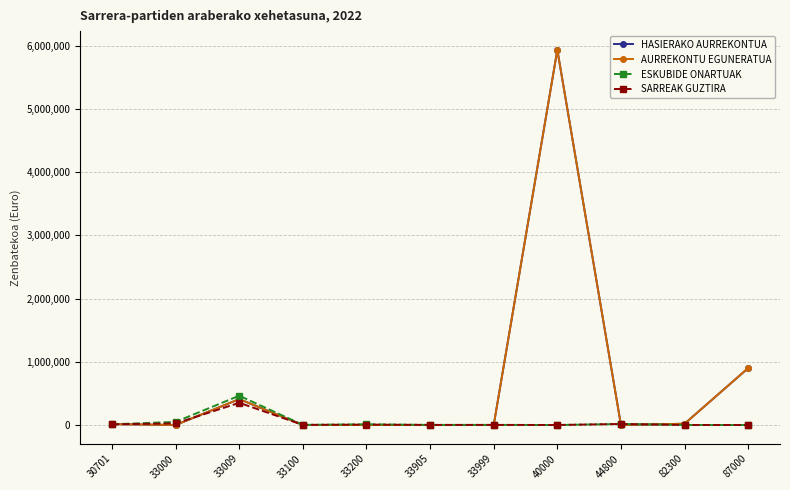

Does the chart have visible grid lines?

Yes